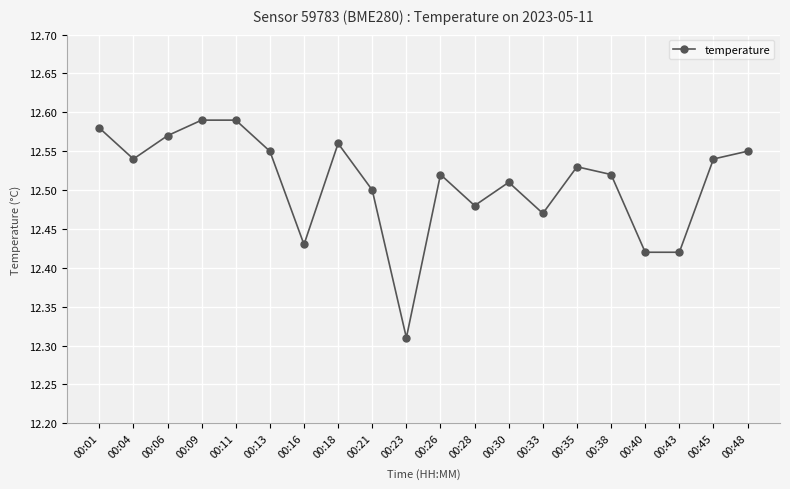

What is the ratio of the value at 00:11 to the value at 00:06?

1.0